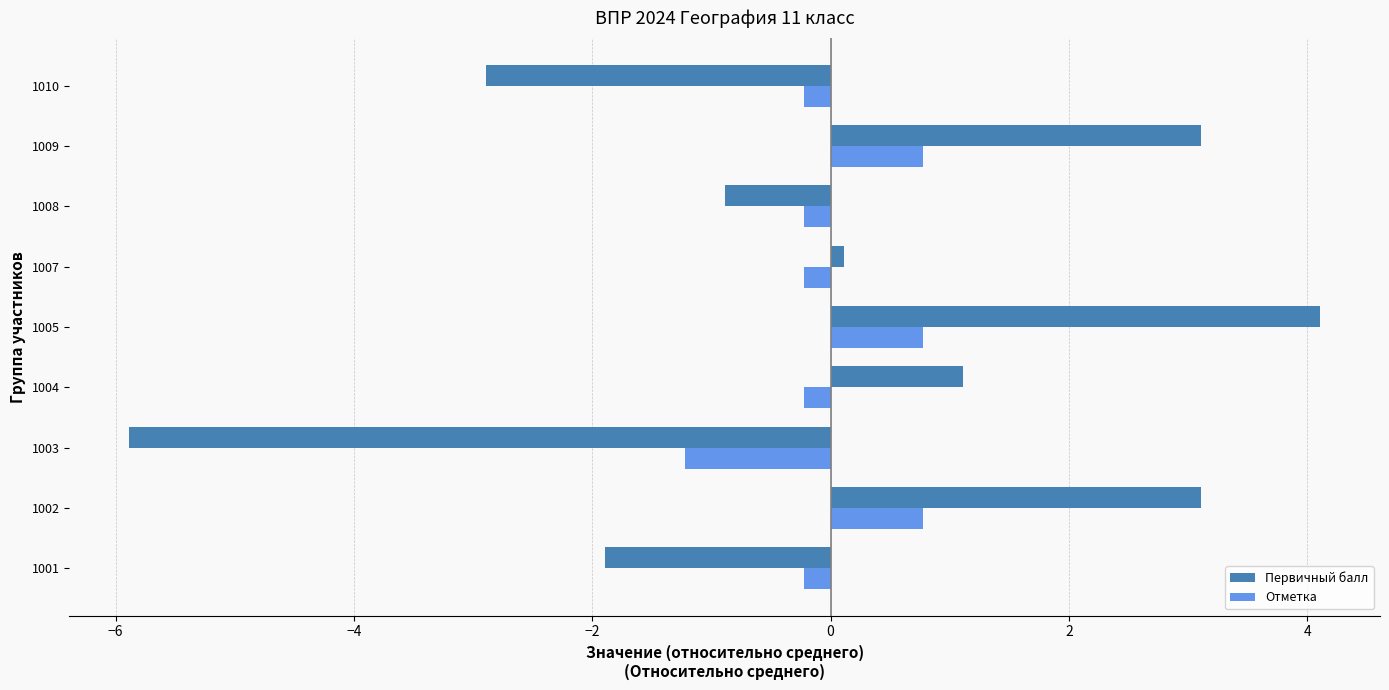

At 1008, list the series in order from largest to smallest.

Отметка, Первичный балл